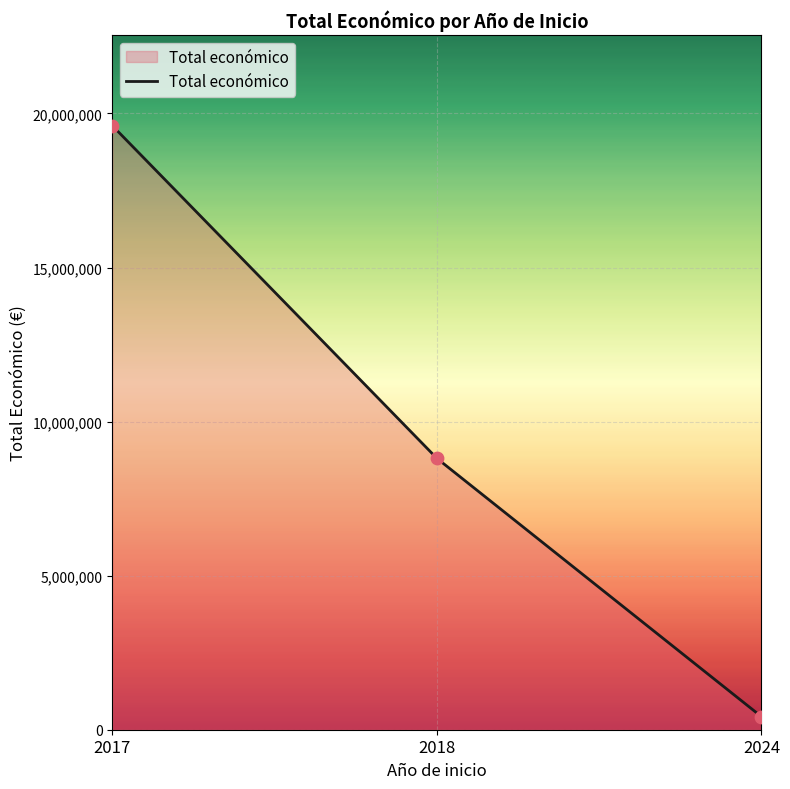

What is the ratio of the value at 2017 to the value at 2018?

2.2